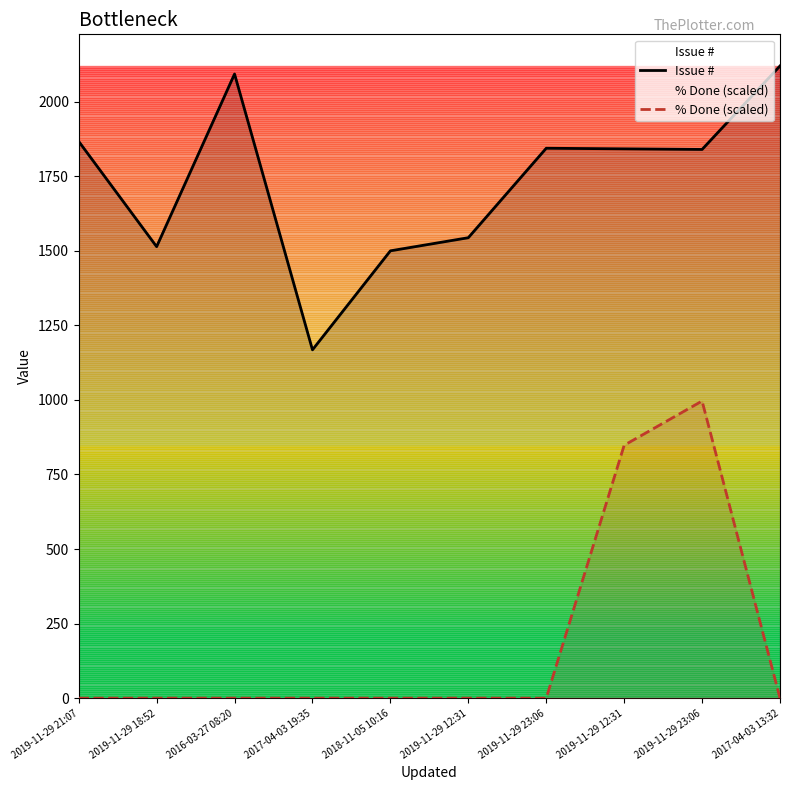

What is the label of the 9th point from the right?

2019-11-29 18:52